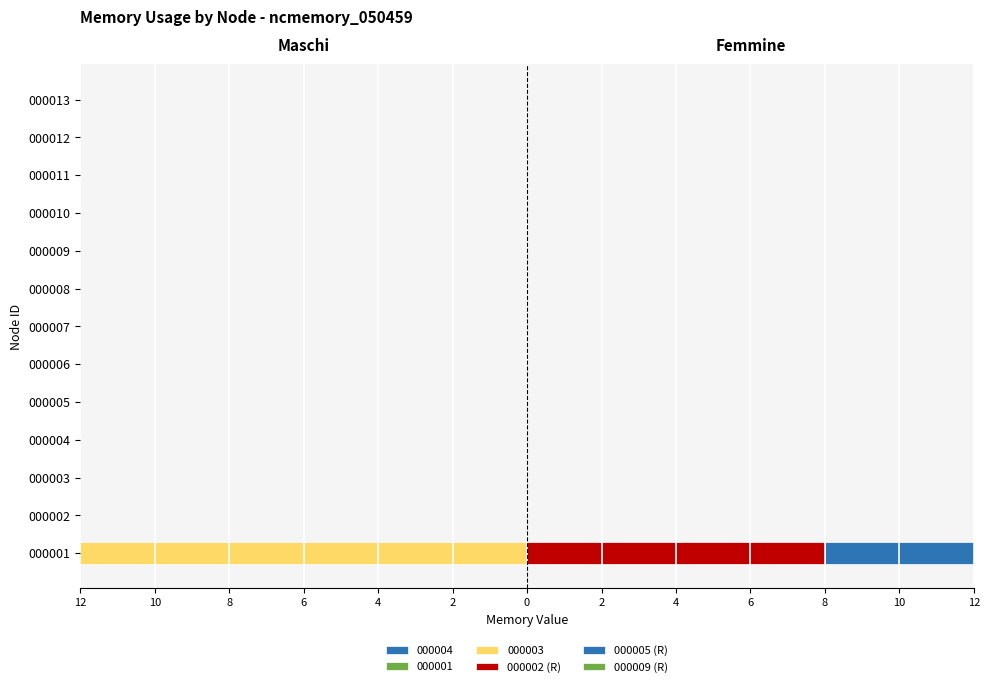

At 4, list the series in order from smallest to largest.

000002 (R), 000005 (R), 000009 (R)